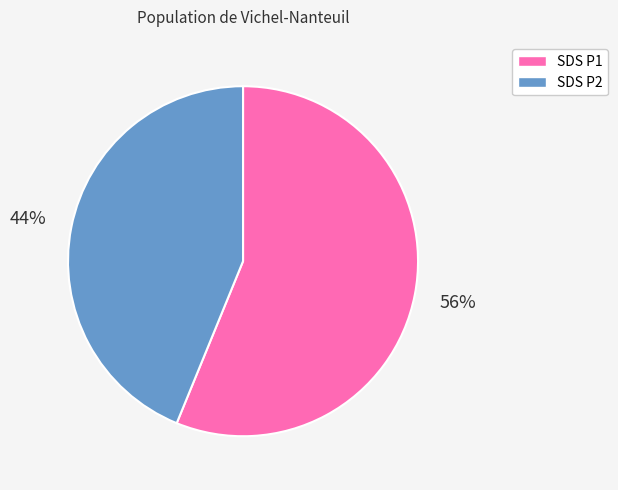

Is there any slice that represents more than half of the pie?

Yes